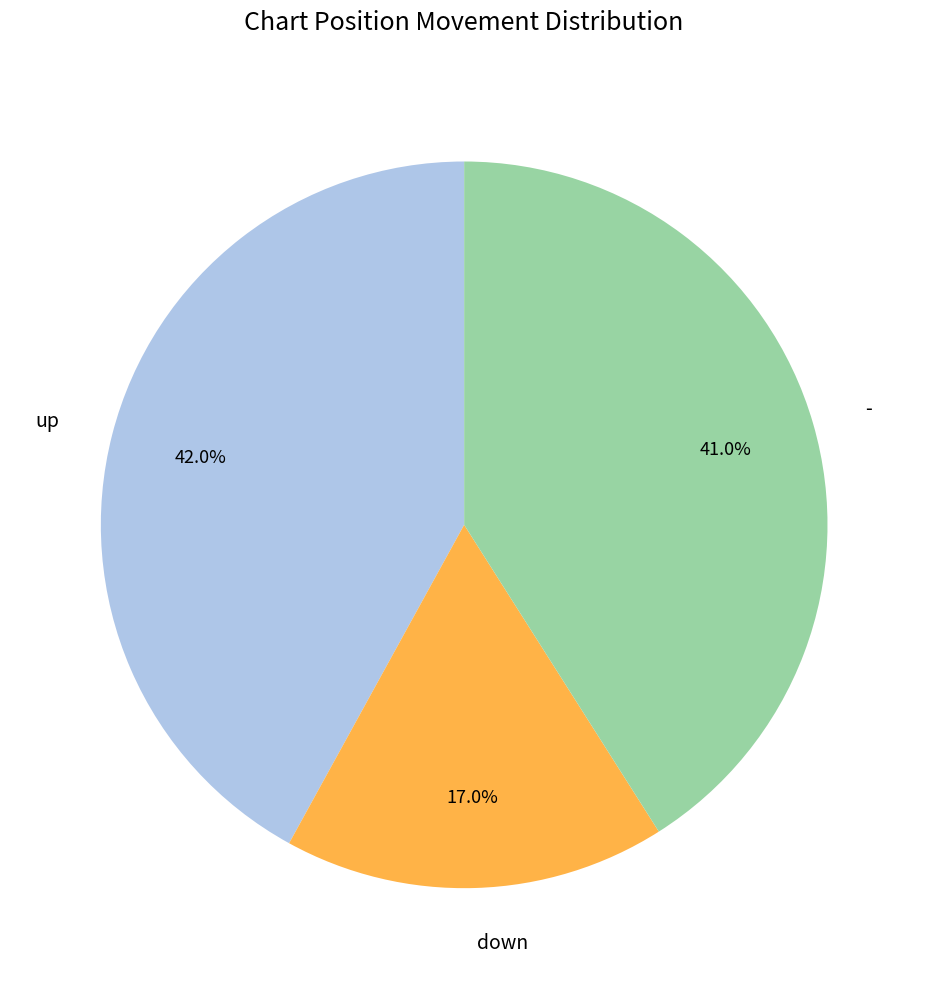

Rank the categories by value from highest to lowest.

up, -, down